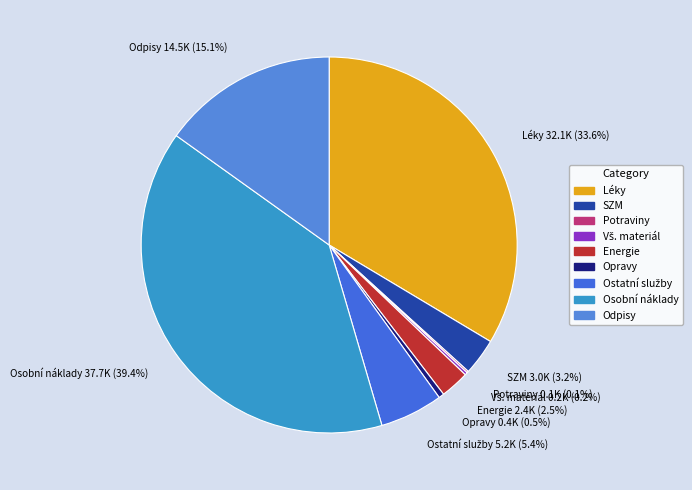

Is the sum of Opravy 0.4K (0.5%) and Léky 32.1K (33.6%) greater than half?

No